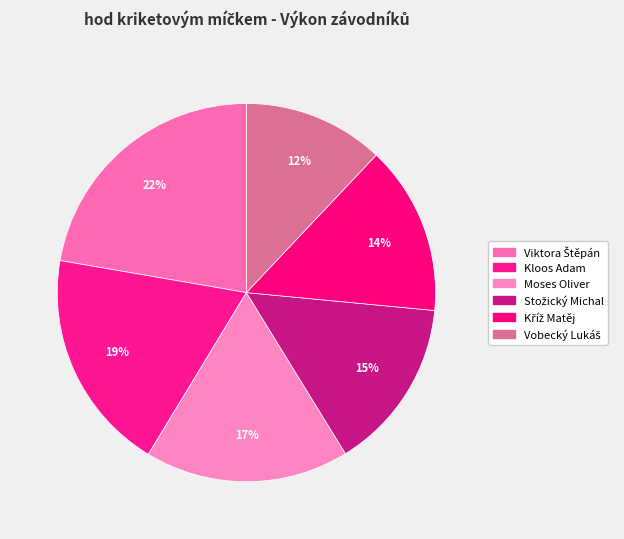

Is there any slice that represents more than half of the pie?

No